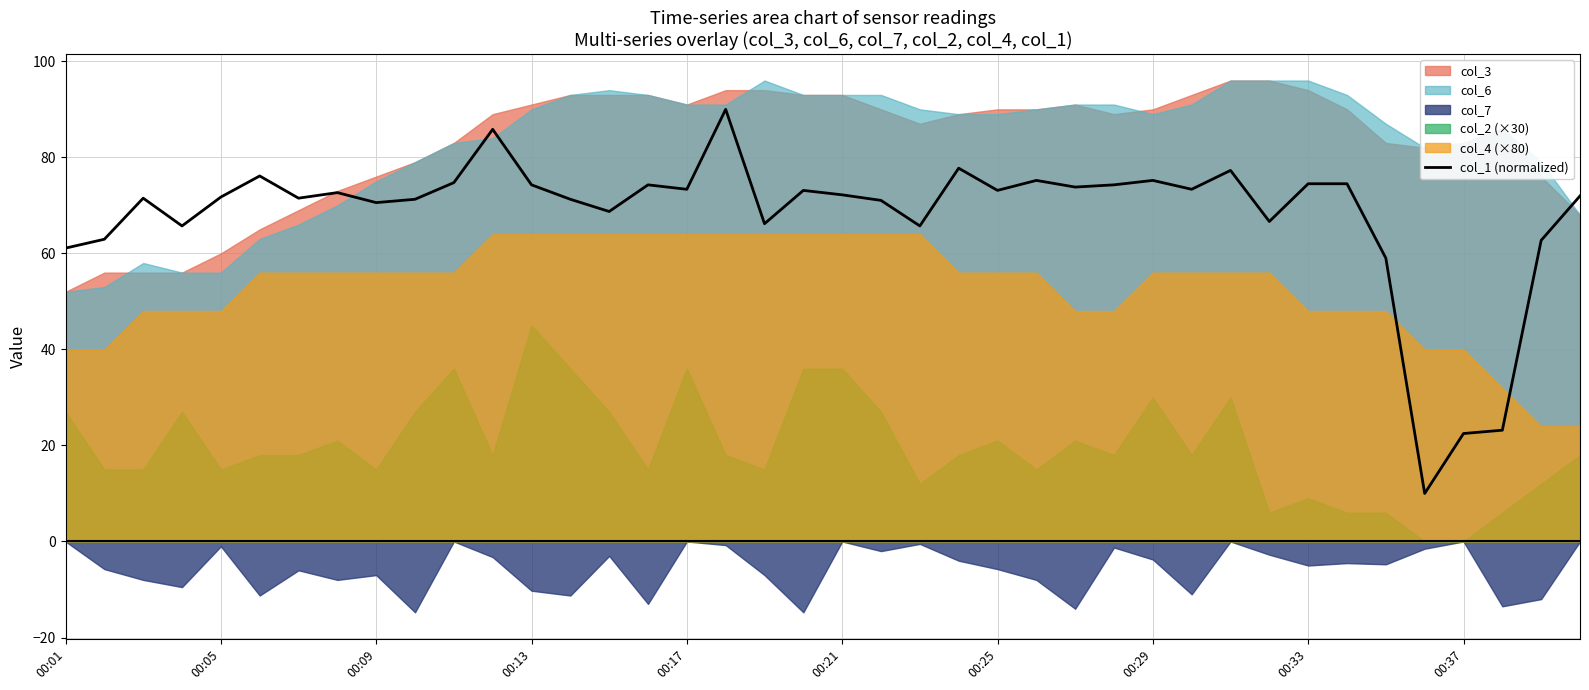

What is the maximum value for col_1 (normalized)?

90.0